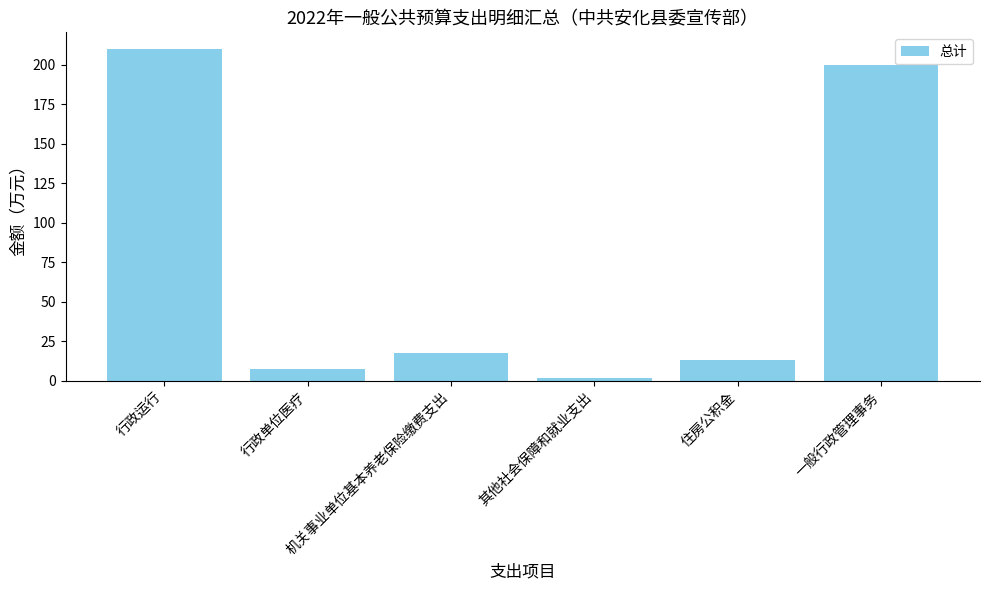

What is the sum of all values?

450.6